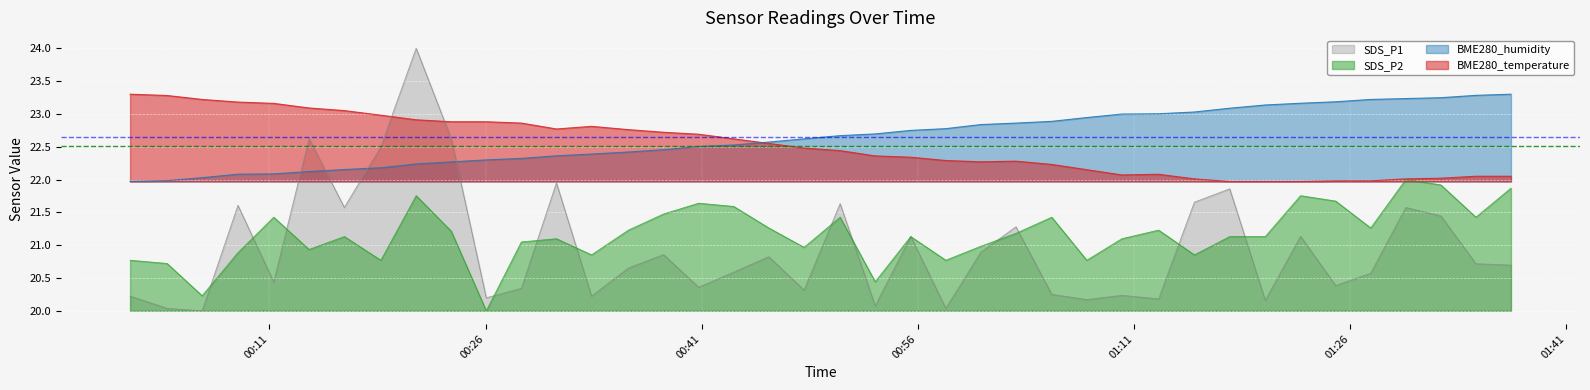

True or false: BME280_temperature and SDS_P1 cross at least once.

True